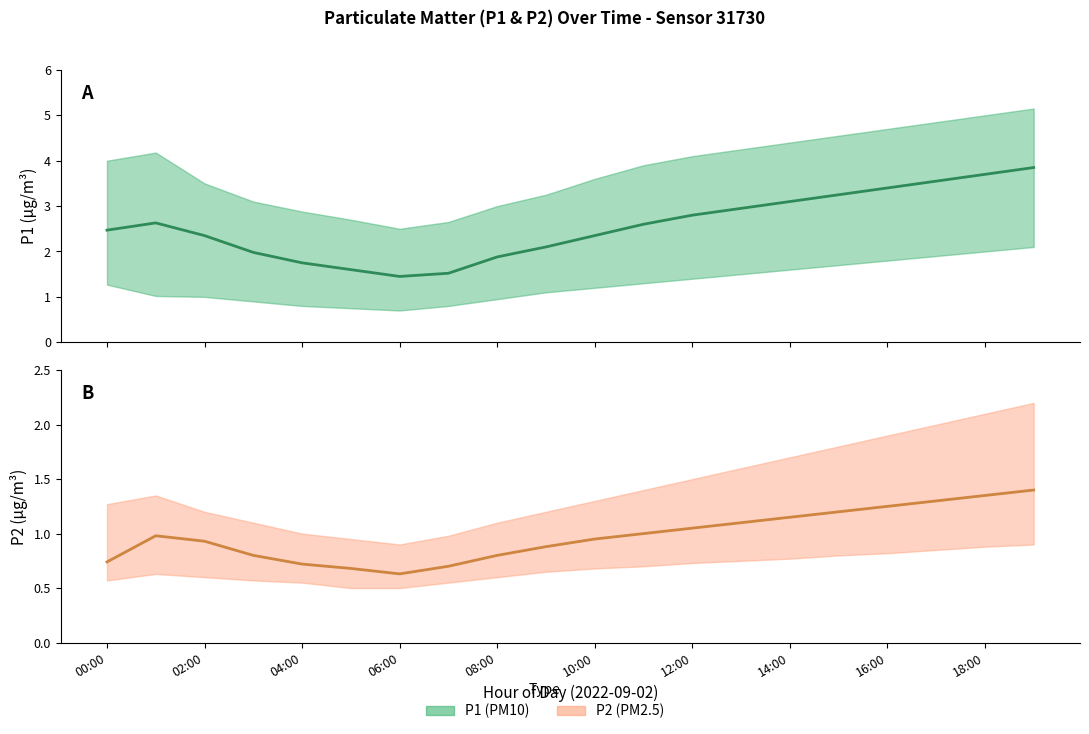

What is the label of the 3rd point from the left?

02:00